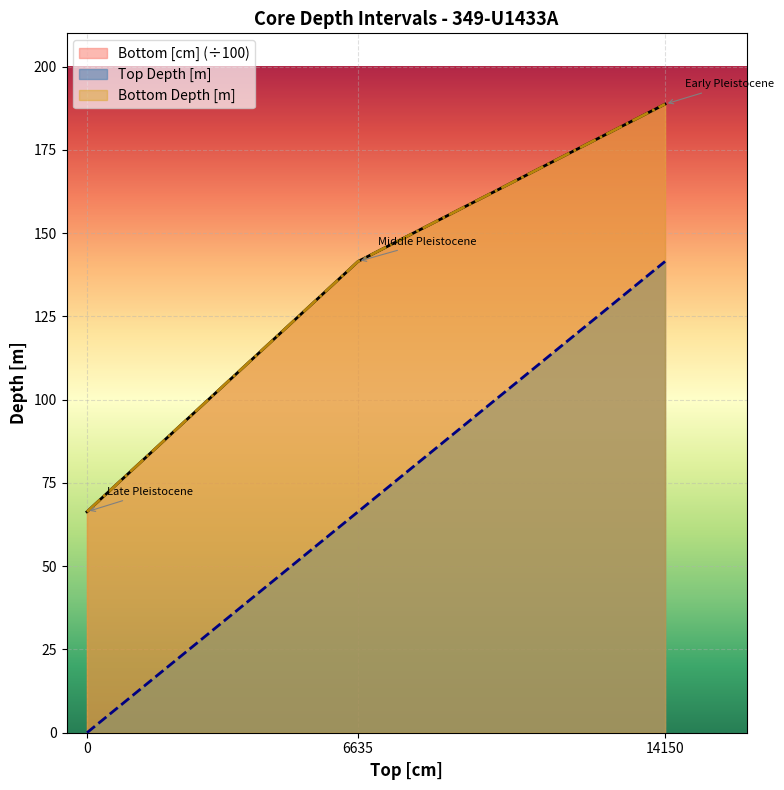

Reading right to left, transcribe all the data shown in this chart.

Bottom [cm]: 14150=188.7	6635=141.5	0=66.3
Top Depth [m]: 14150=141.5	6635=66.3	0=0.0
Bottom Depth [m]: 14150=188.7	6635=141.5	0=66.3